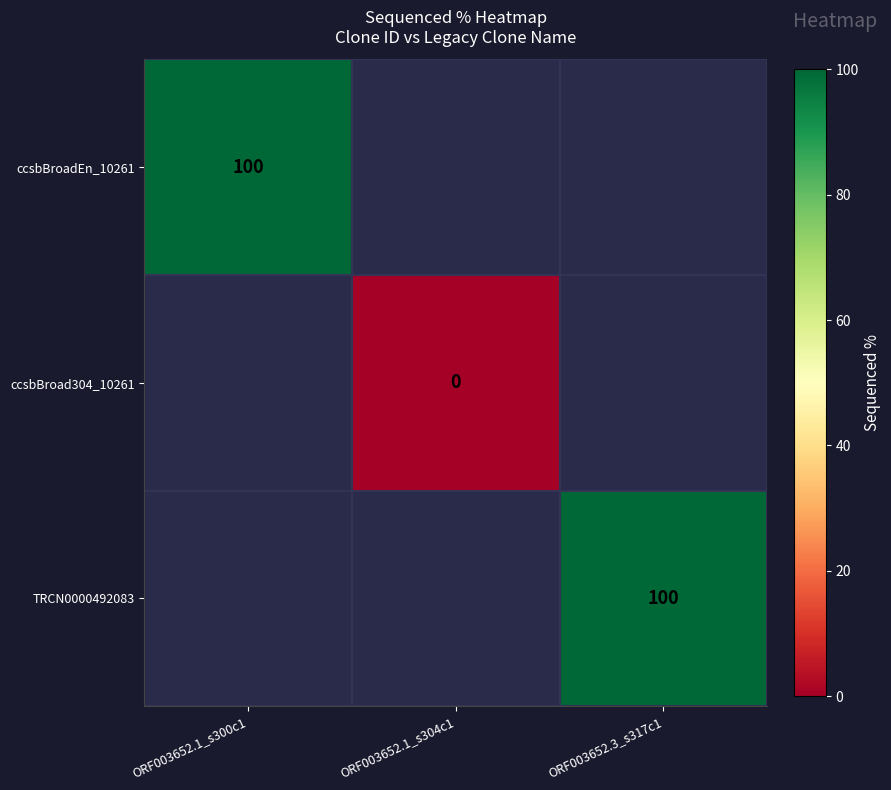

What is the maximum value shown in the chart?

100.0